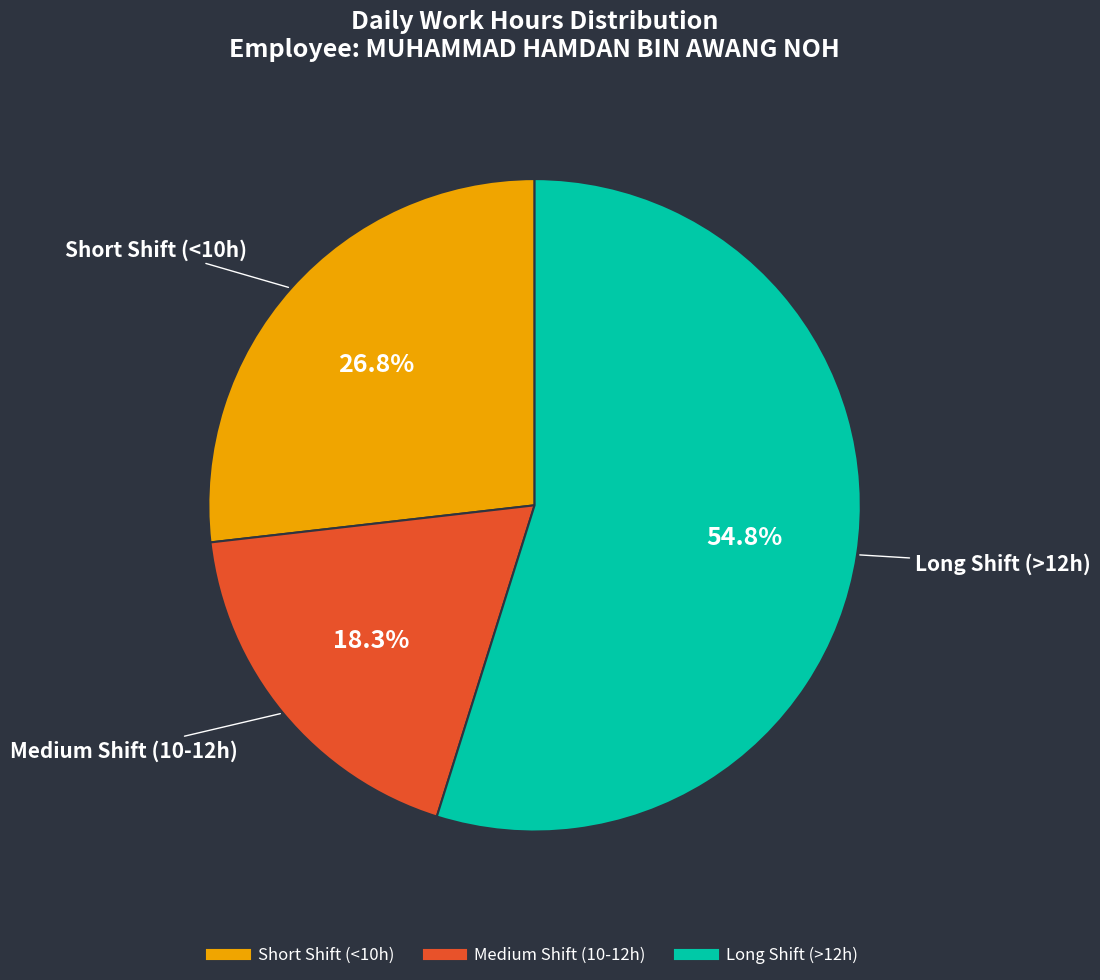

To the nearest percent, what is the difference between the largest and smallest slice percentages?

37%